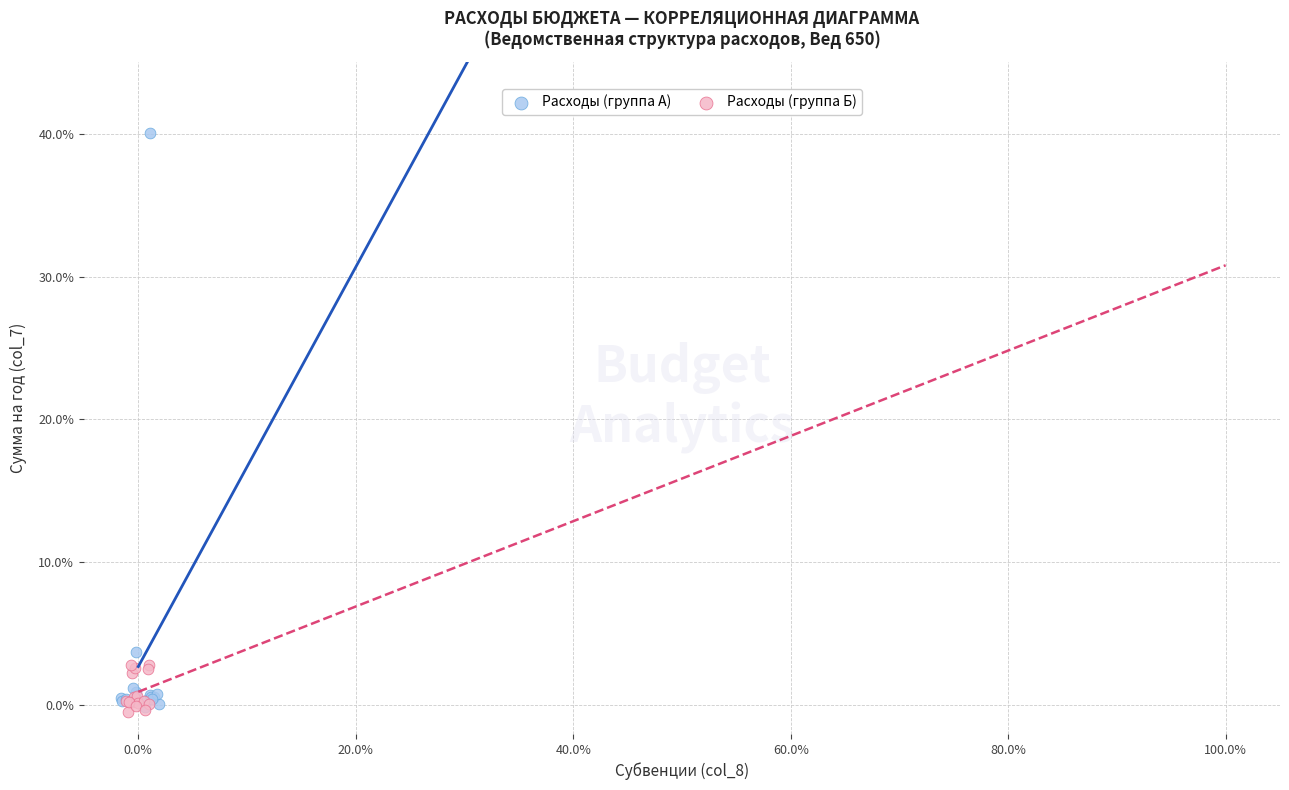

Which series has the widest spread of Y values?

Расходы (группа А)